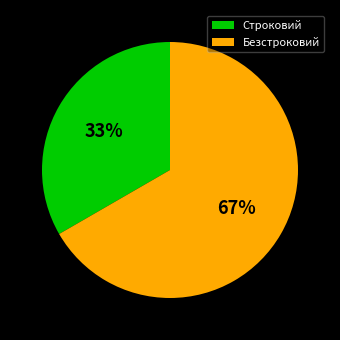

Which has a higher value, Безстроковий or Строковий?

Безстроковий